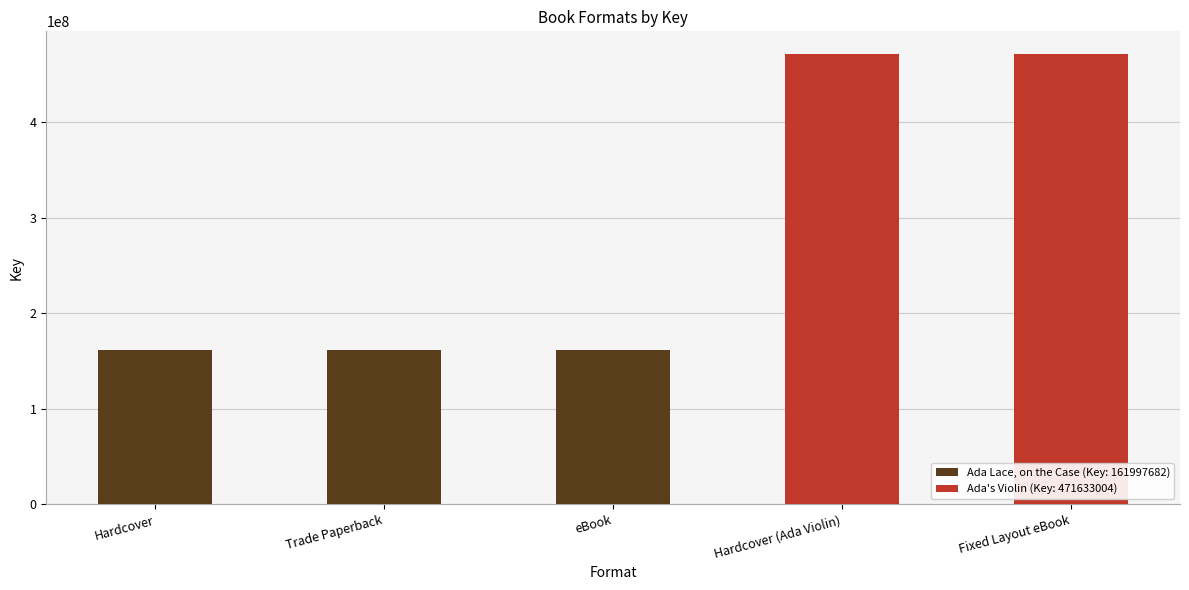

What is the change in value from Hardcover to Hardcover (Ada Violin)?

+309635322